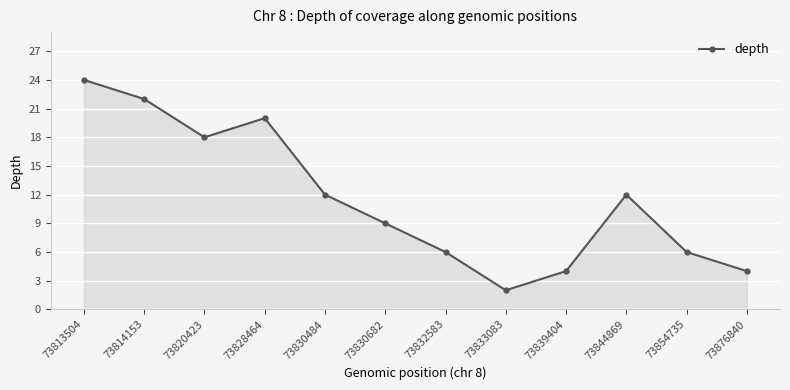

What is the approximate value at 73830682, to the nearest 10?

10